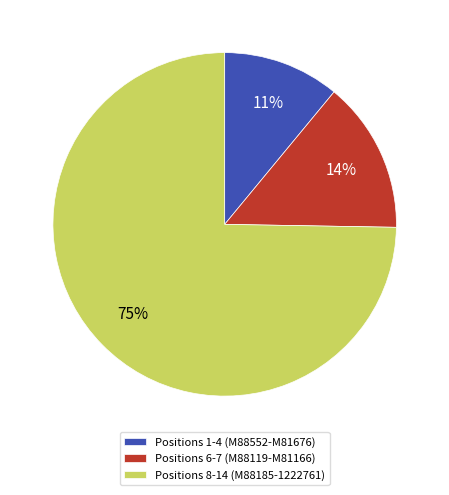

Between Positions 1-4 (M88552-M81676) and Positions 6-7 (M88119-M81166), which is larger?

Positions 6-7 (M88119-M81166)